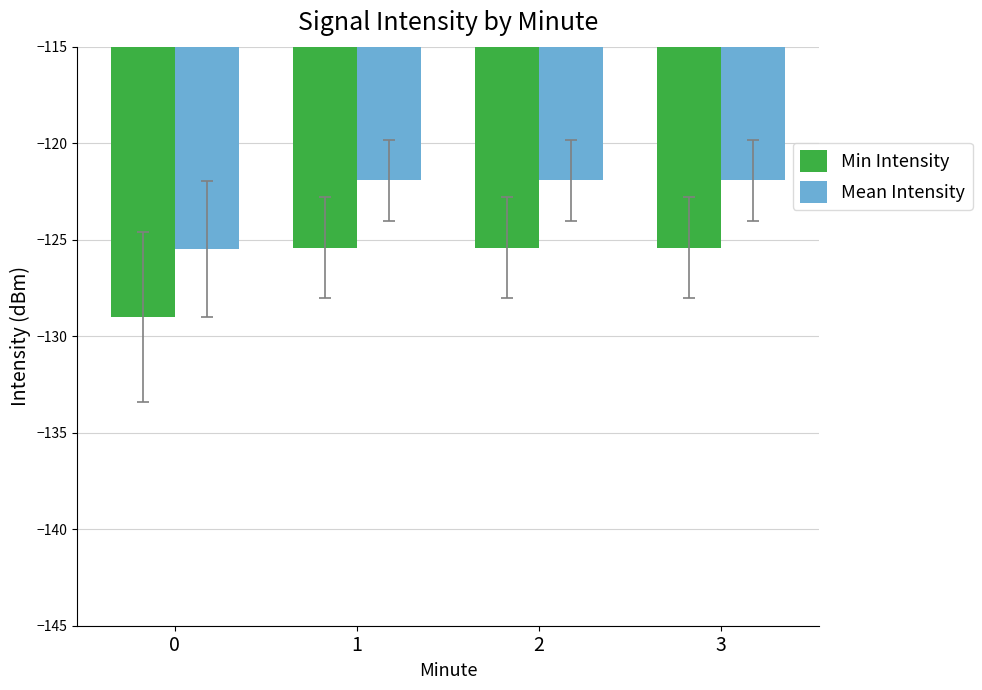

What is the spread (max minus min) of values at 3?

3.5